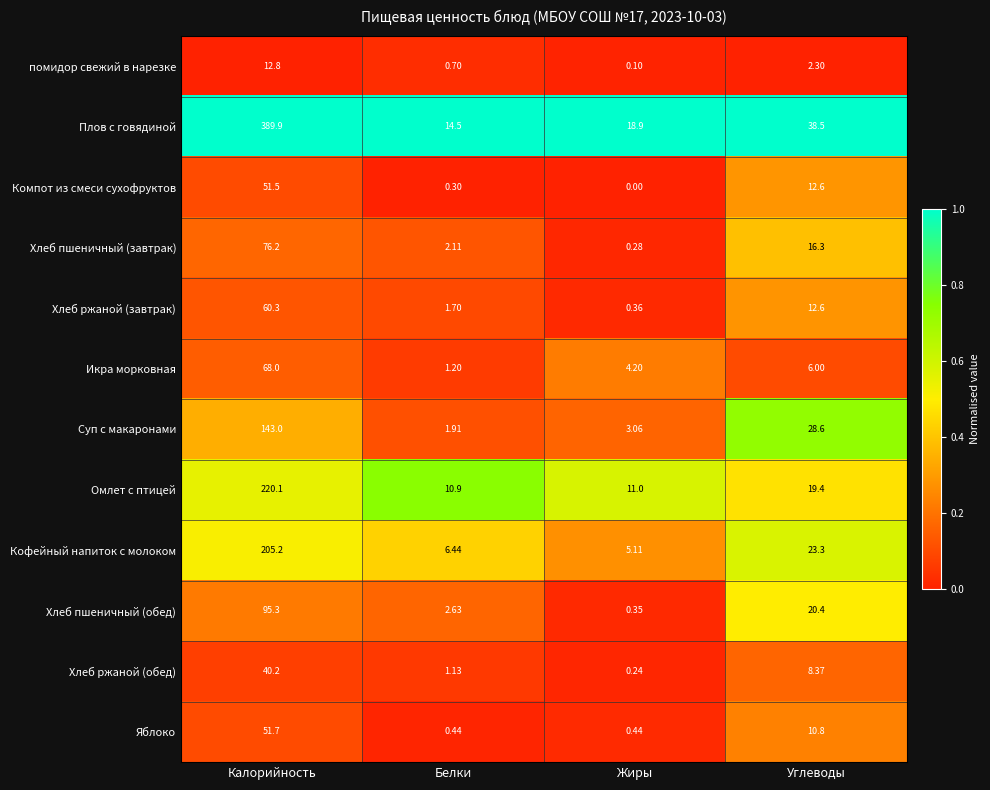

Which series changed the most between Калорийность and Жиры?

Плов с говядиной